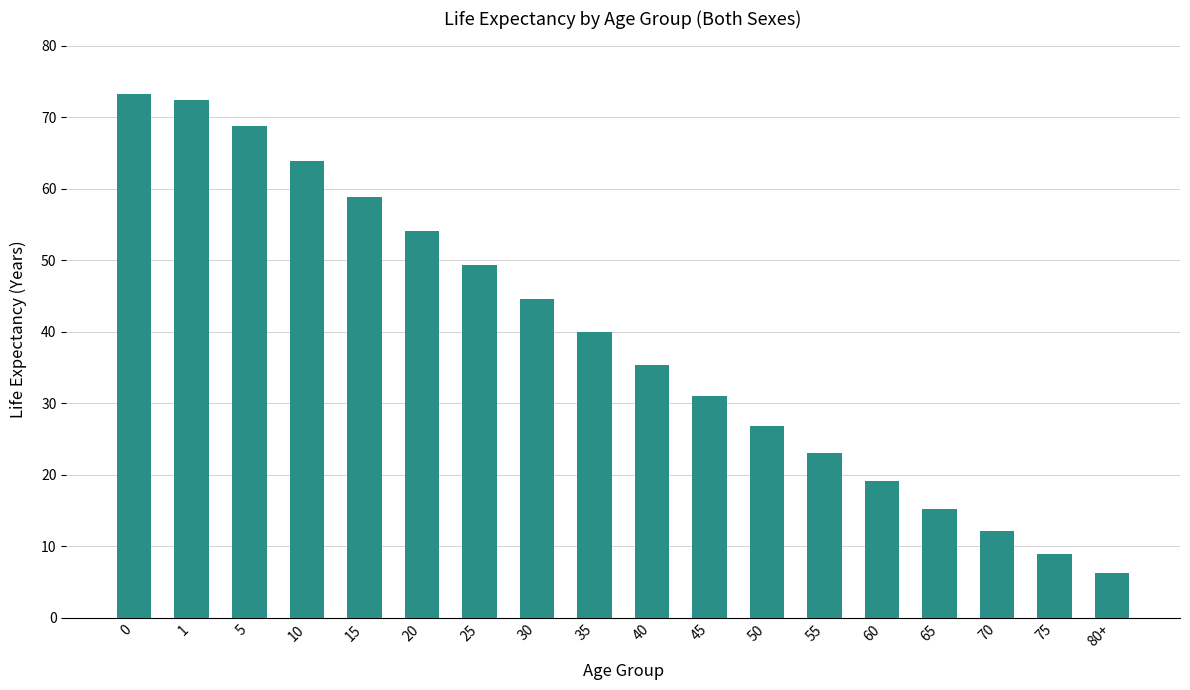

Read the value at 1.

72.4